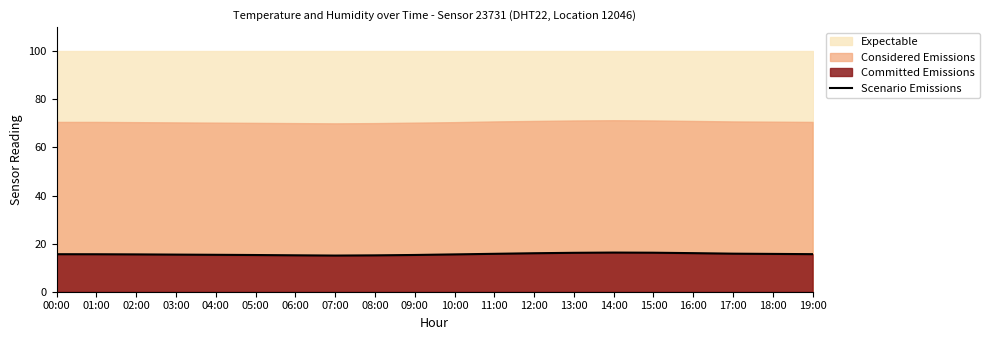

True or false: the data has more than 0 interior local peaks.

True